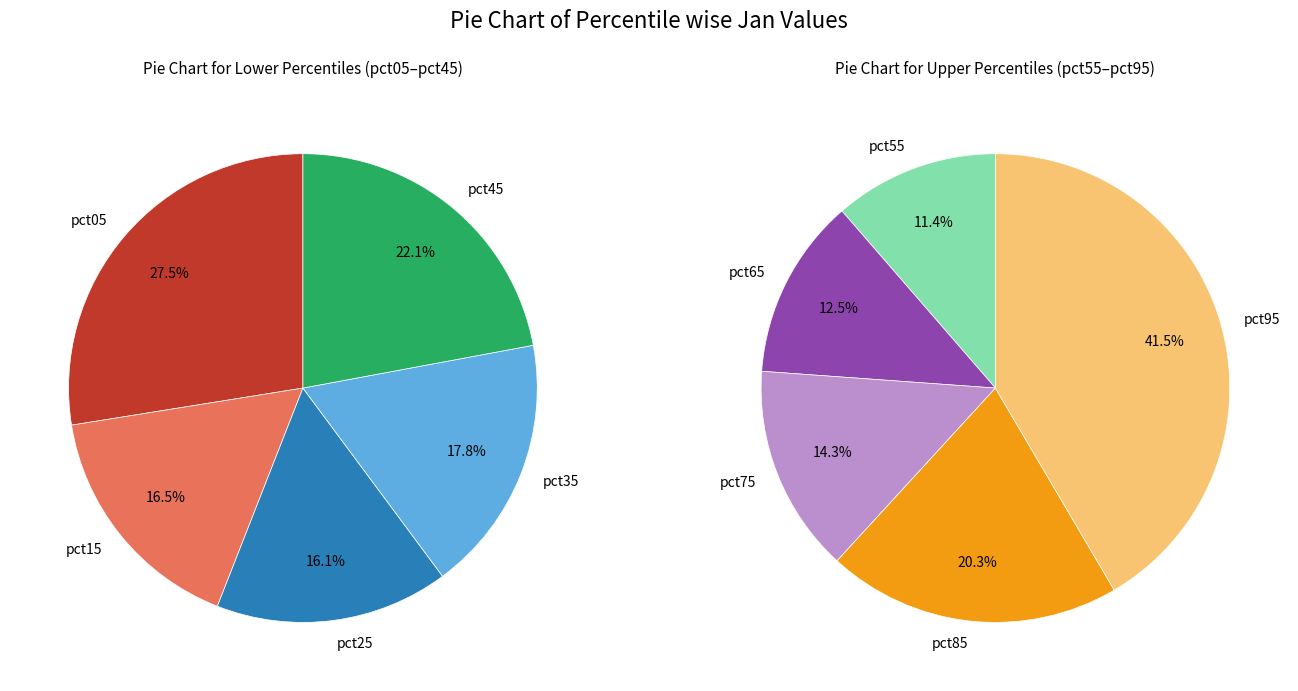

Which category has the smallest portion of the pie?

pct25